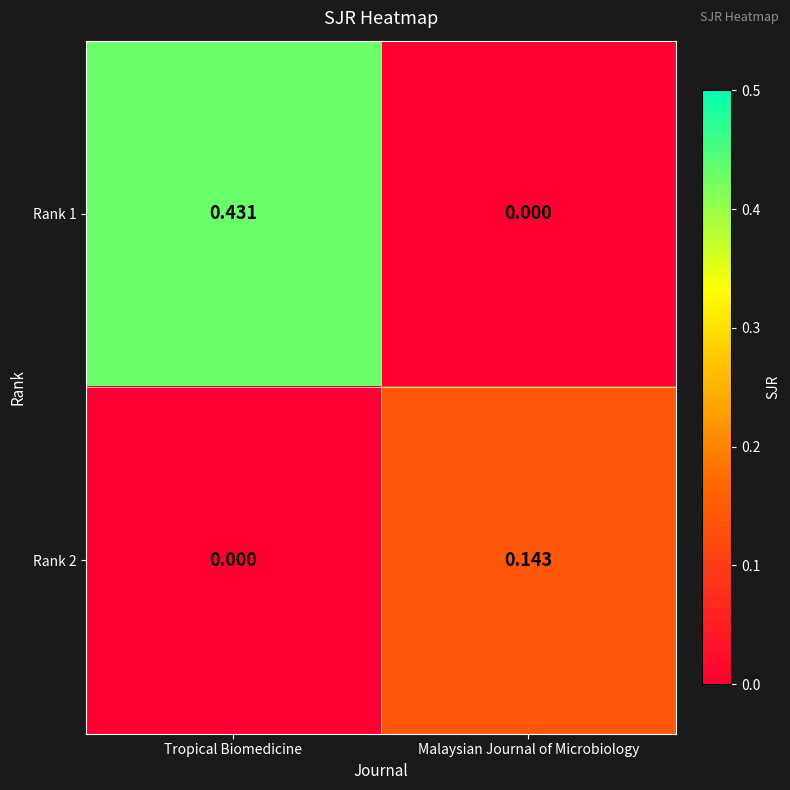

At which category is the sum across all series the highest?

Tropical Biomedicine